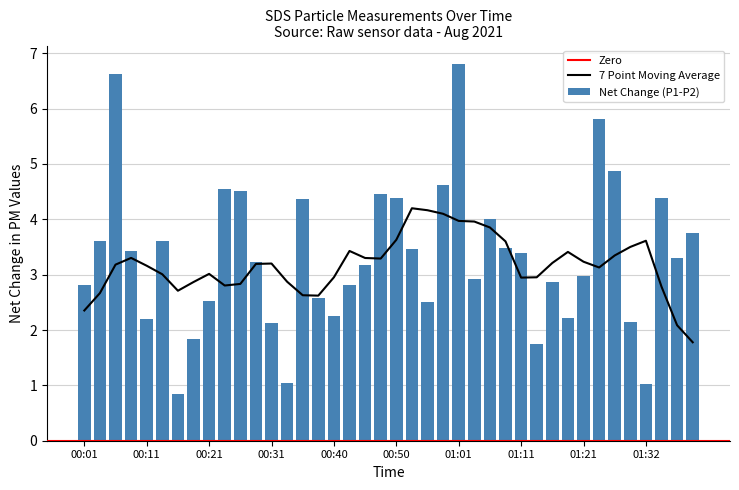

What is the difference between the second highest and minimum values in the Net Change (P1-P2) series?

5.8